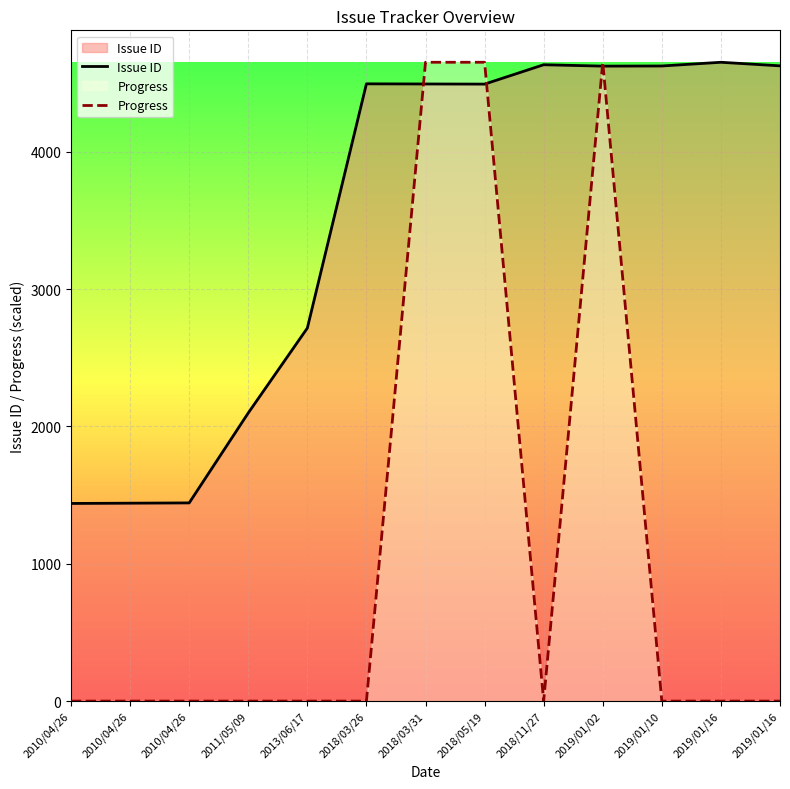

Is it true that Issue ID equals 741 at 2013/06/17?

False